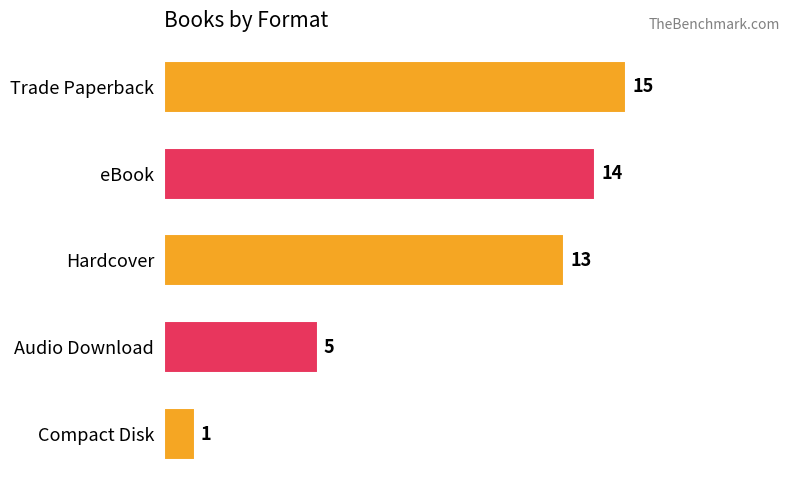

Between Compact Disk and Audio Download, which is larger?

Audio Download